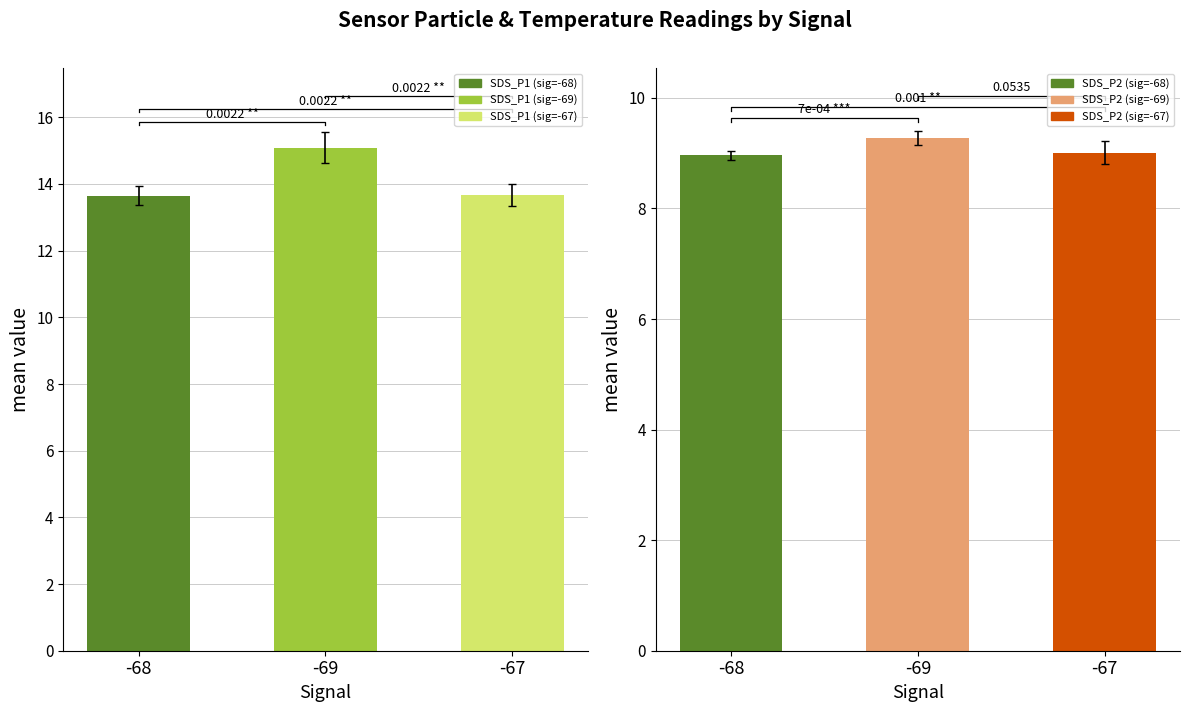

At how many categories does at least one series exceed 14?

1